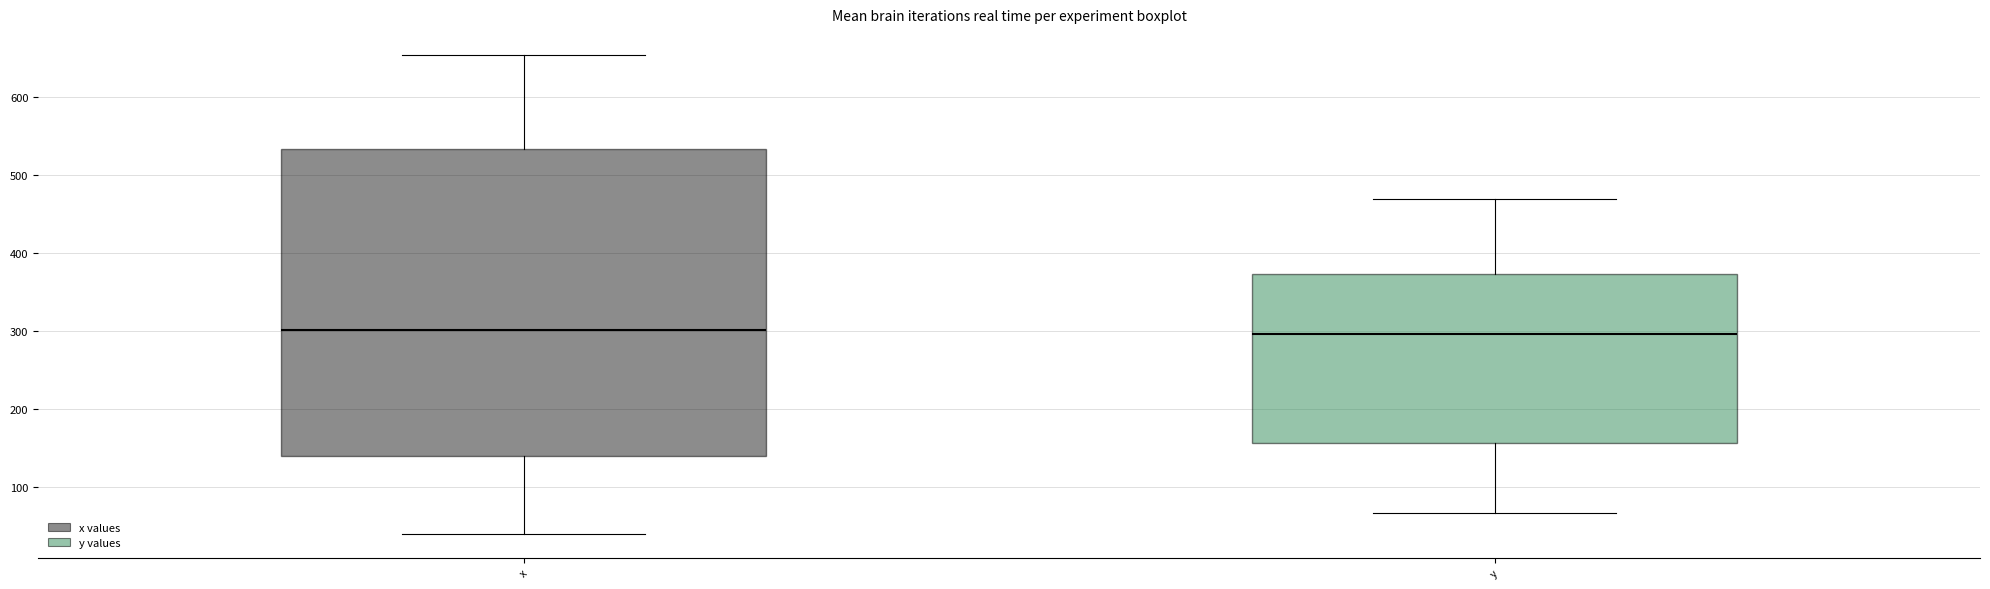

Where does the lower whisker of the box for x end on the y-axis? The values are not printed on the chart, so give them approximately, as read against the axis.

40